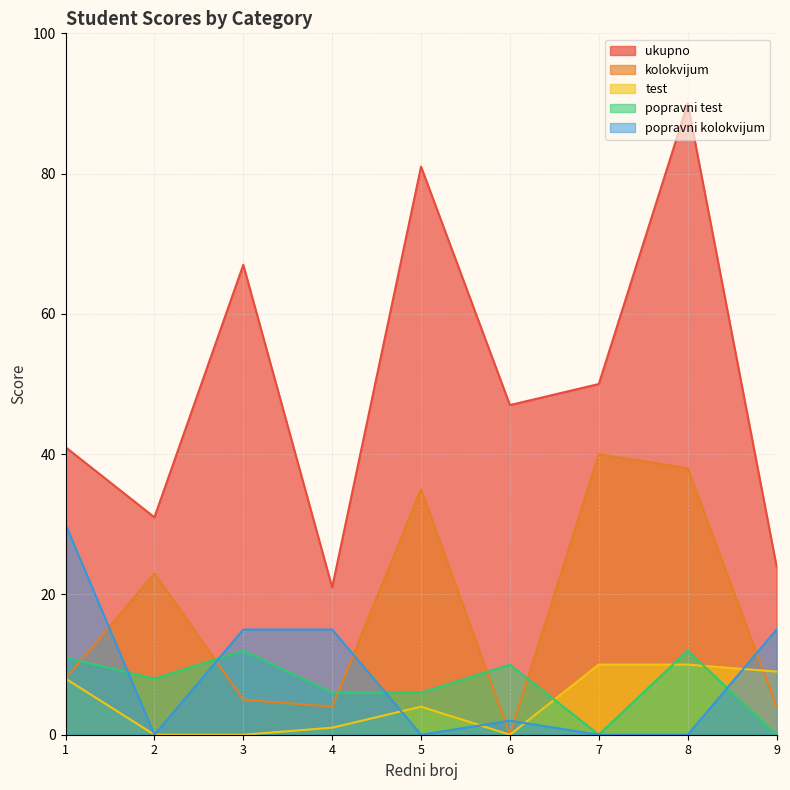

Reading left to right, list all the values displayed in this chart.

ukupno: 1=41	2=31	3=67	4=21	5=81	6=47	7=50	8=90	9=24
kolokvijum: 1=8	2=23	3=5	4=4	5=35	6=0	7=40	8=38	9=4
test: 1=8	2=0	3=0	4=1	5=4	6=0	7=10	8=10	9=9
popravni test: 1=11	2=8	3=12	4=6	5=6	6=10	7=0	8=12	9=0
popravni kolokvijum: 1=30	2=0	3=15	4=15	5=0	6=2	7=0	8=0	9=15